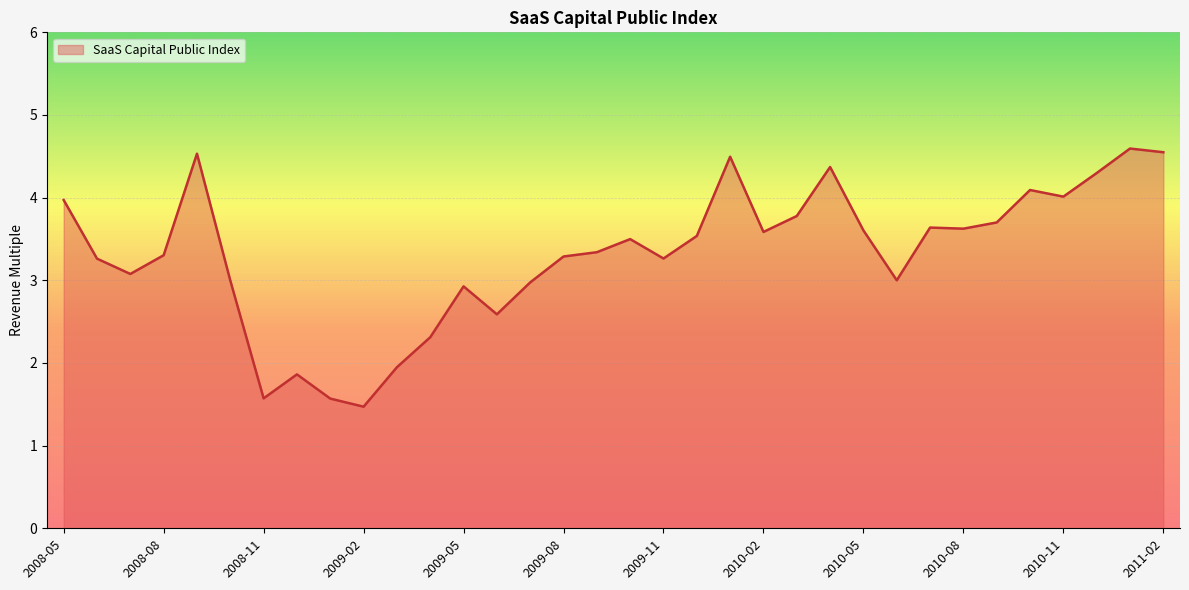

True or false: the data has more than 2 interior local peaks.

True